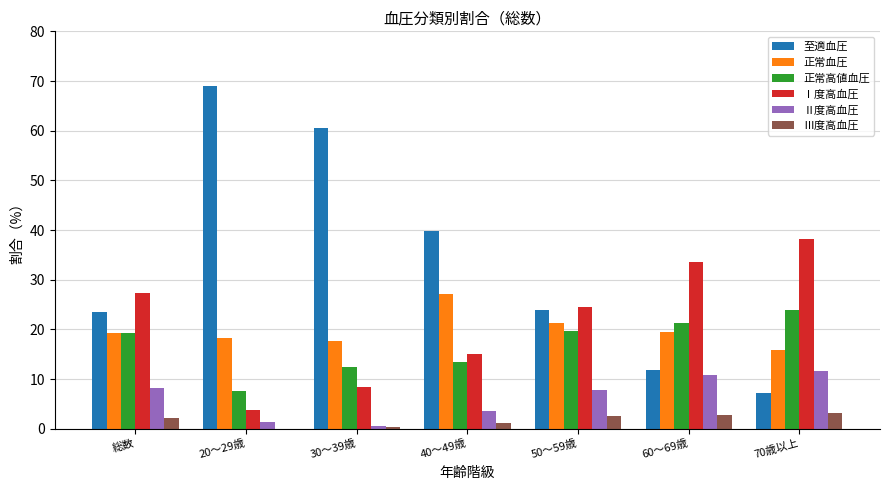

What is the sum of all 至適血圧 values?

236.0